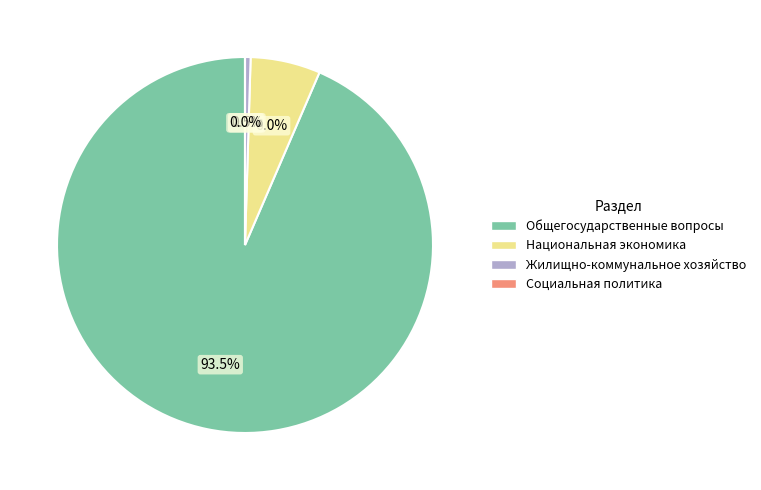

How many slices are in this pie chart?

4